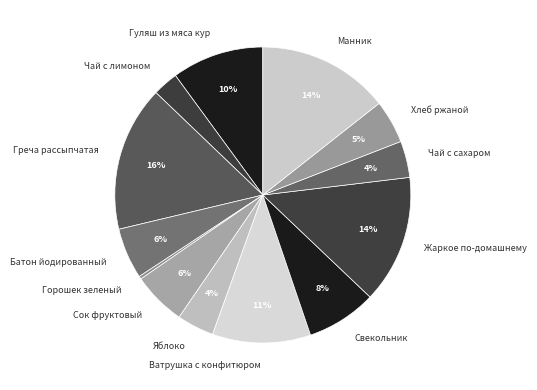

To the nearest percent, what is the difference between the largest and smallest slice percentages?

16%